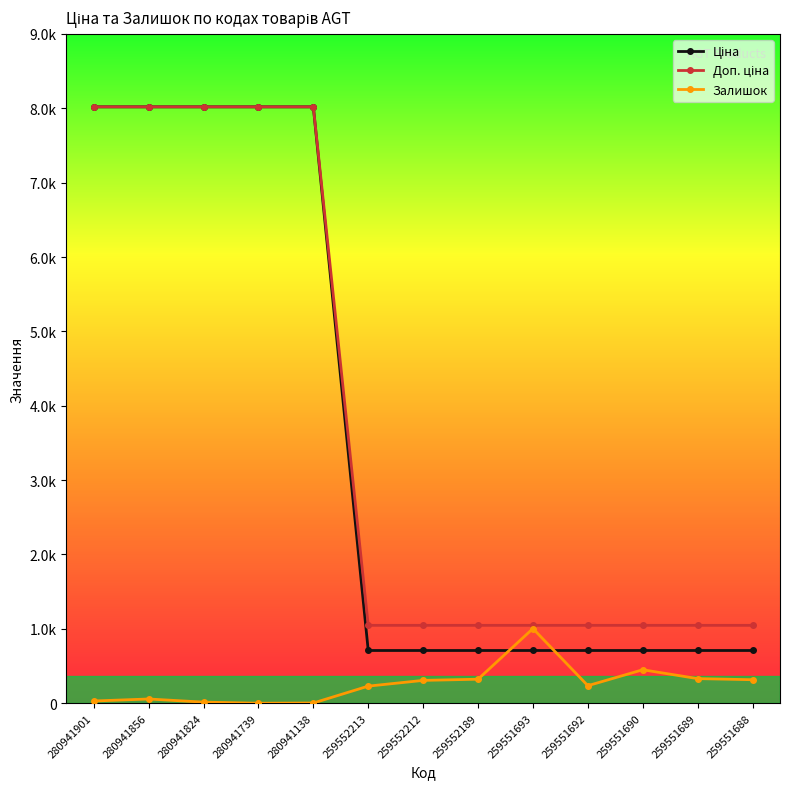

What is the maximum value for Ціна?

8019.3